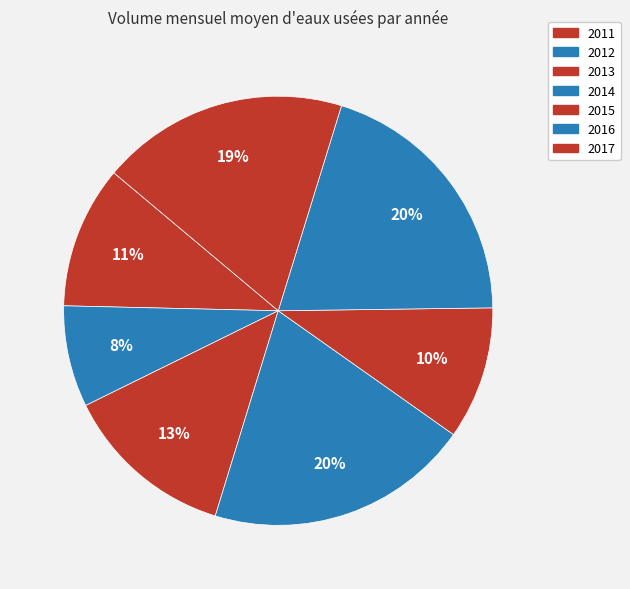

What is the total percentage of 2013 and 2016?

33.0%